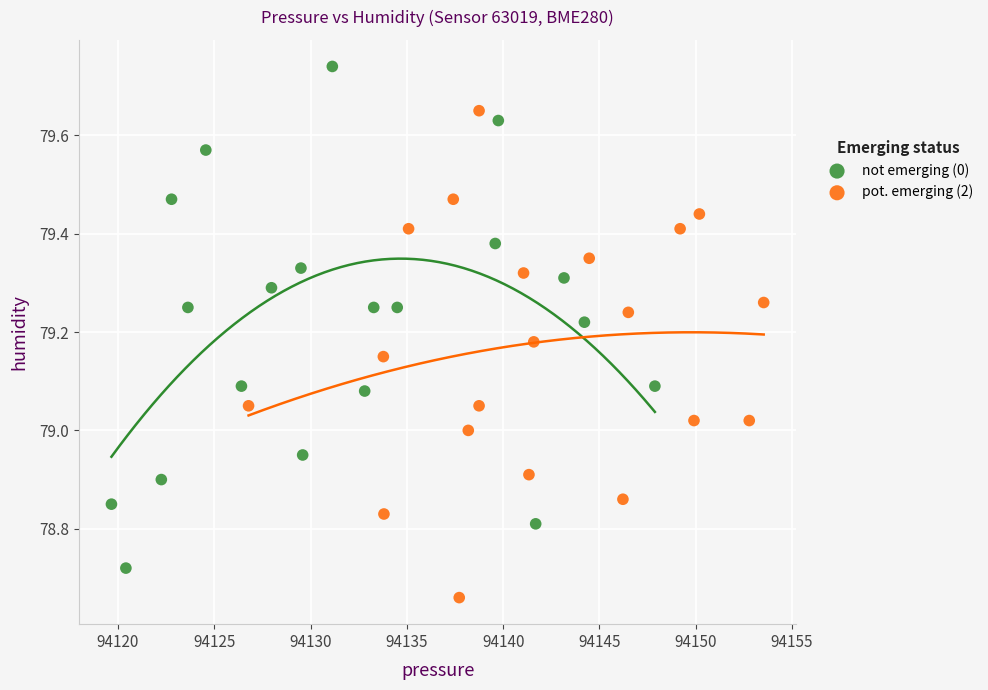

Which series reaches the minimum Y coordinate?

pot. emerging (2)